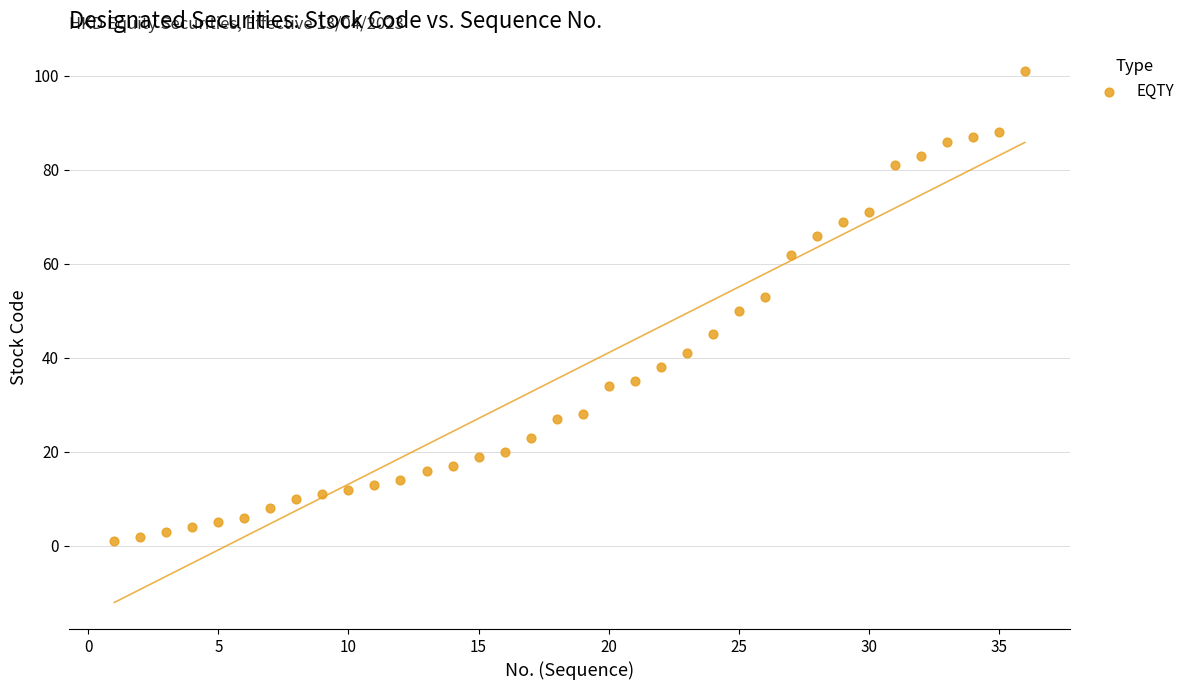

What is the range of Y values (max minus min)?

100